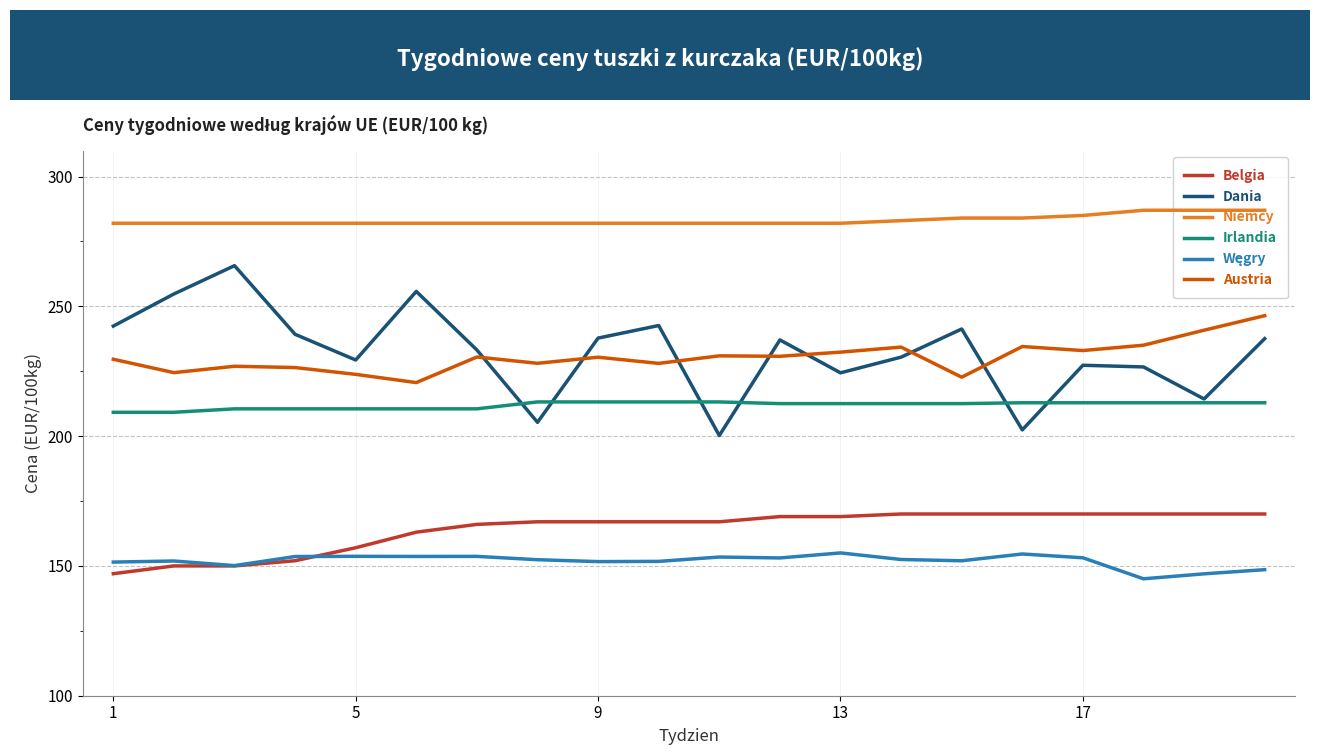

How many values in the Węgry series exceed 152?

11